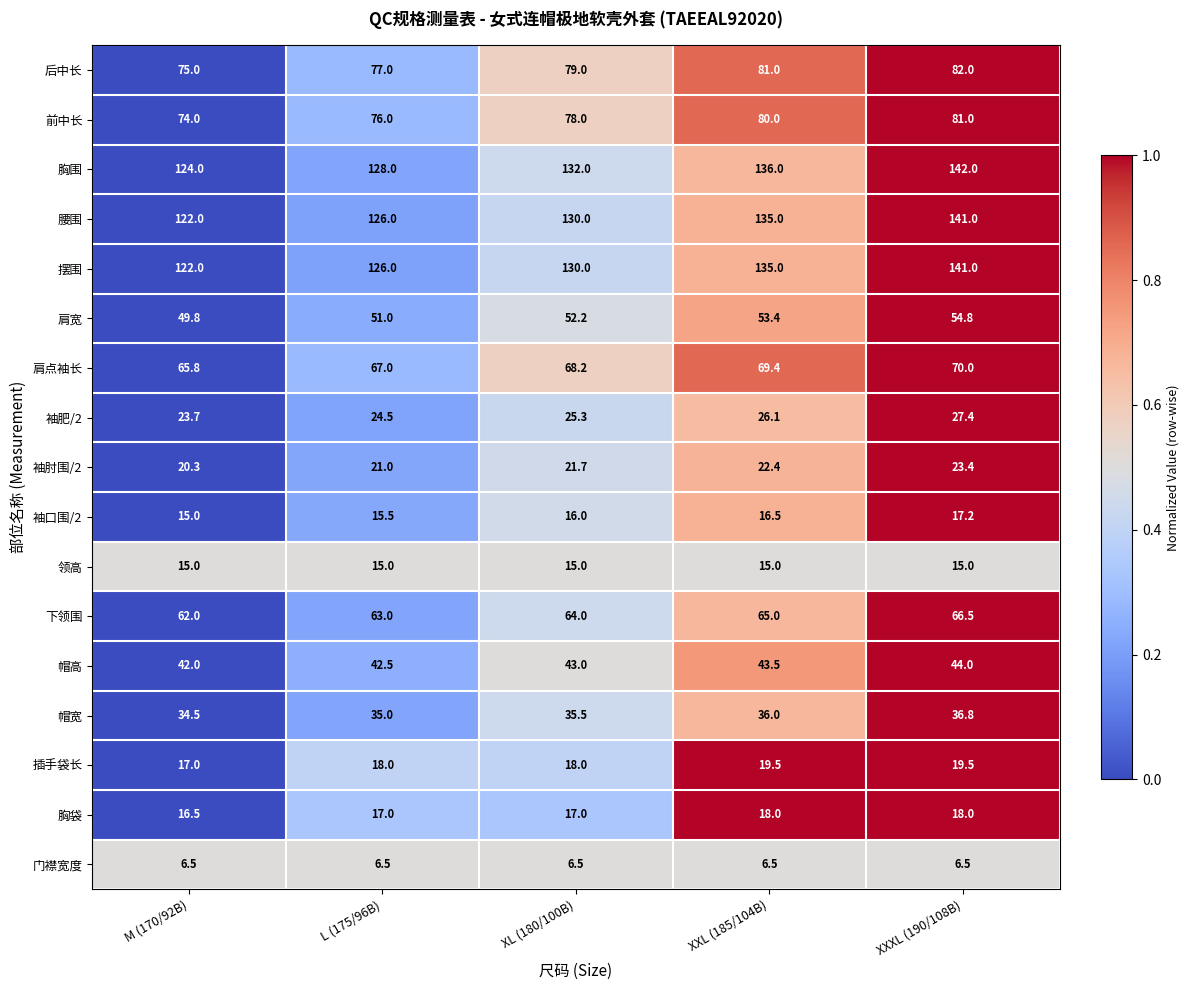

What is the sum of the 摆围 values at XXL (185/104B) and L (175/96B)?

261.0